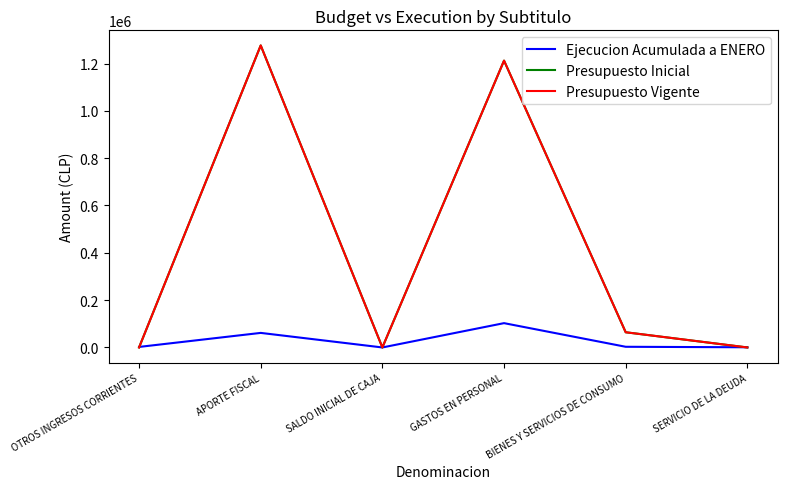

Between APORTE FISCAL and SALDO INICIAL DE CAJA, which series saw the biggest shift?

Presupuesto Inicial